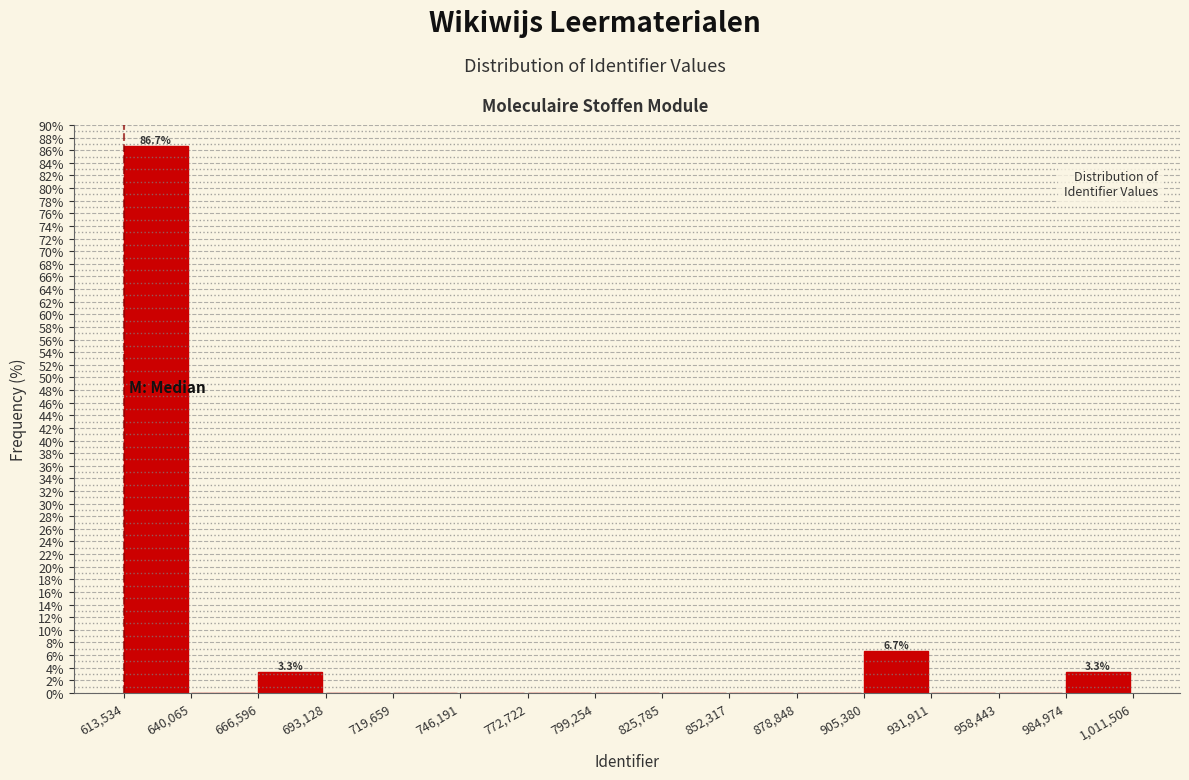

Which range on the x-axis has the tallest bar?

613,534 to 640,065